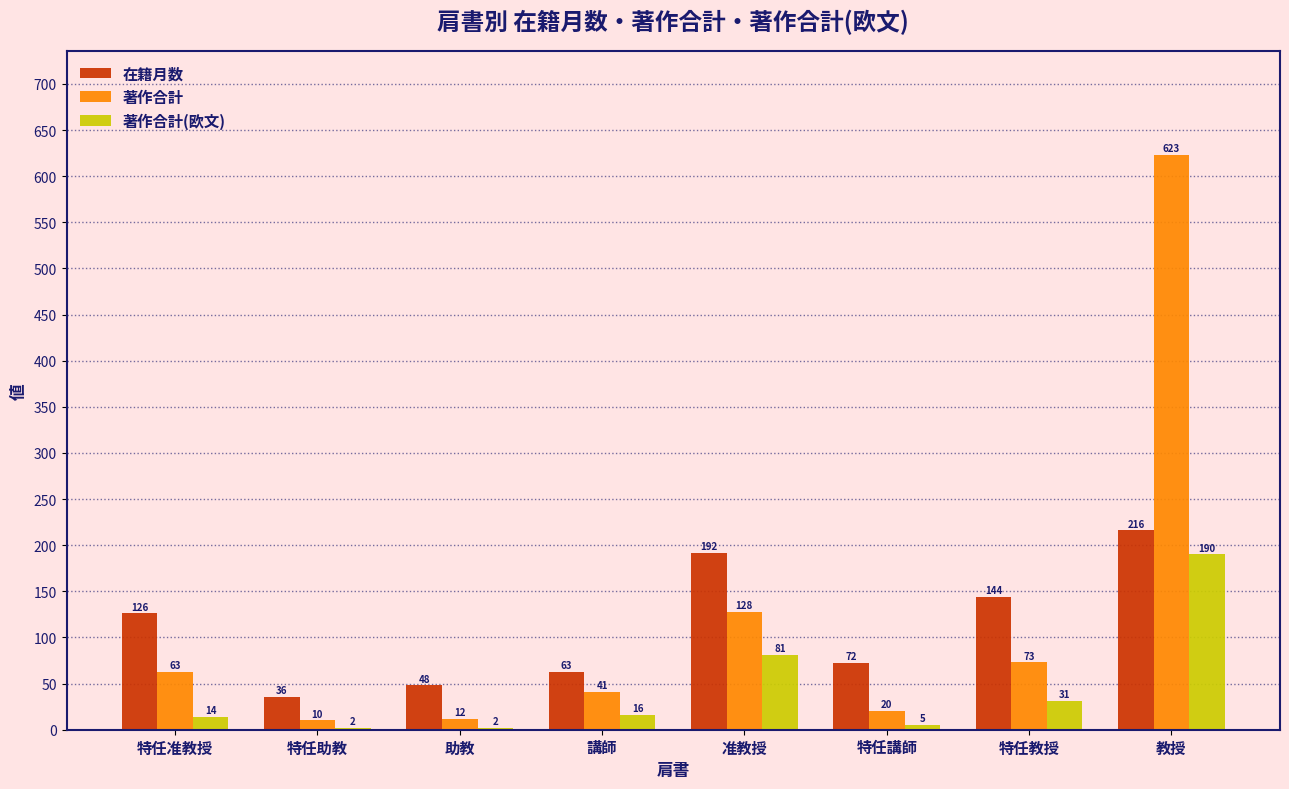

Count the number of categories in the chart.

8